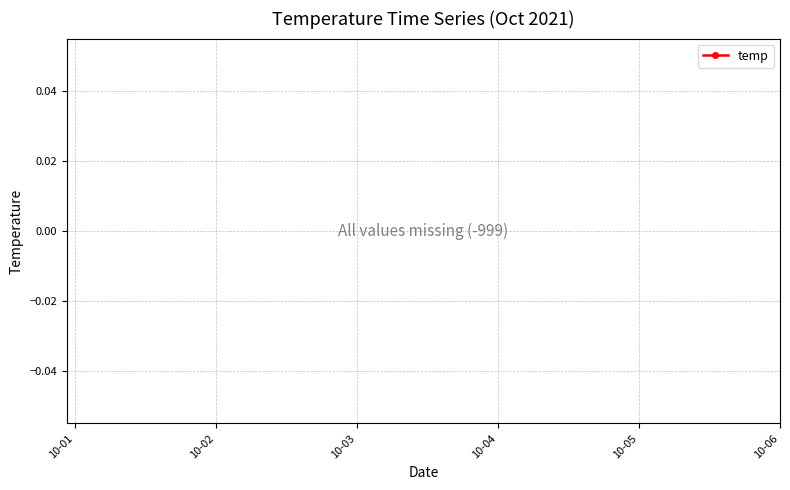

True or false: the data has more than 2 interior local peaks.

False